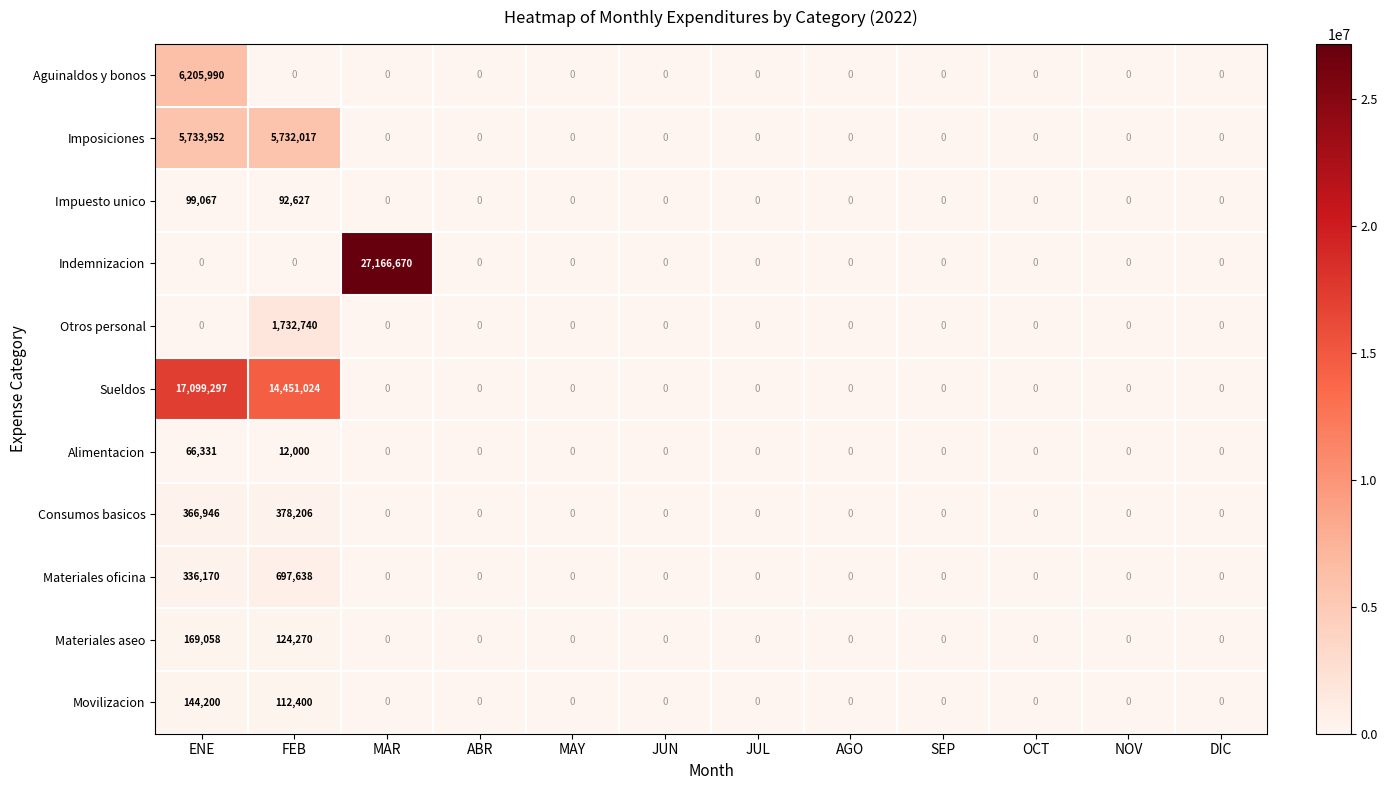

Which category has the highest value across all series?

MAR